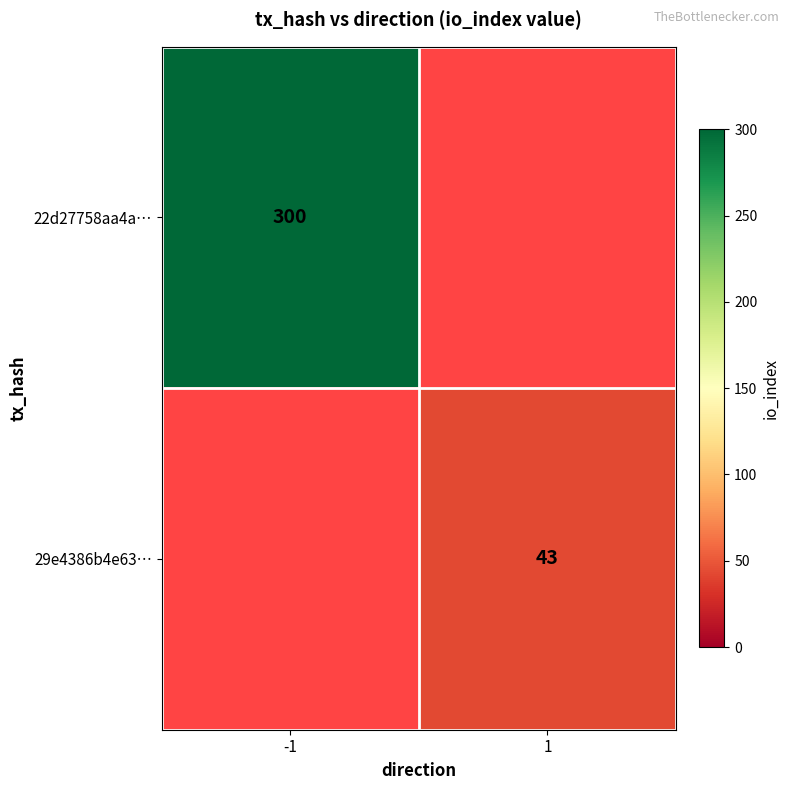

The value of 29e4386b4e63… at 1 is 14. True or false?

False